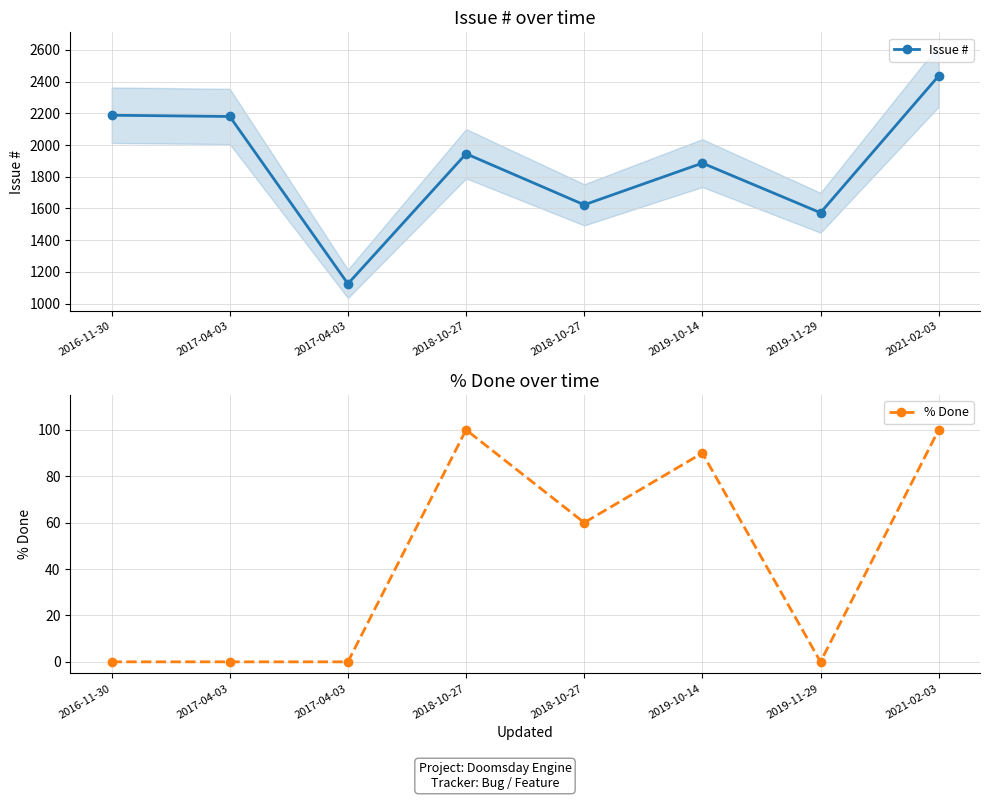

List the labels in order of % Done value, smallest first.

2016-11-30, 2017-04-03, 2017-04-03, 2019-11-29, 2018-10-27, 2019-10-14, 2018-10-27, 2021-02-03